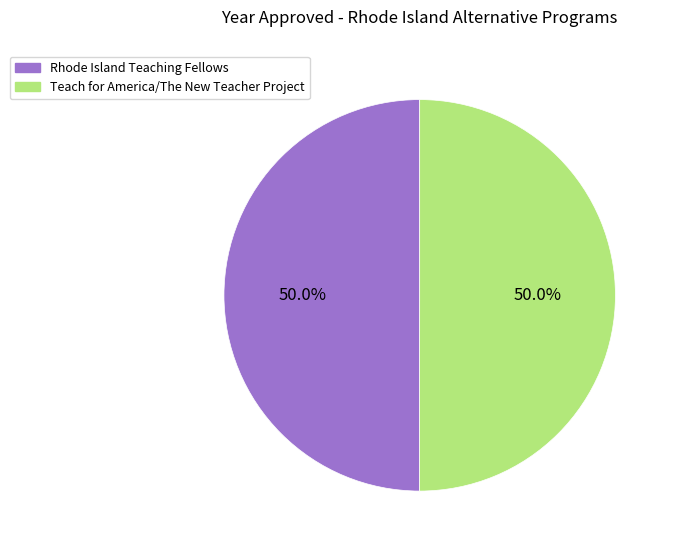

To the nearest percent, what percentage of the pie is Teach for America/The New Teacher Project?

50%